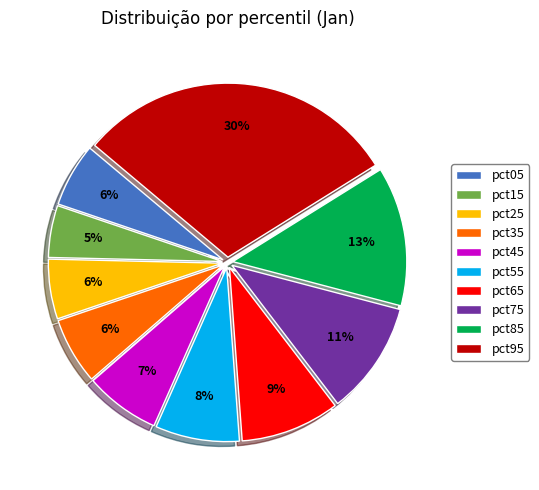

Combined, do pct05 and pct75 account for over 50%?

No